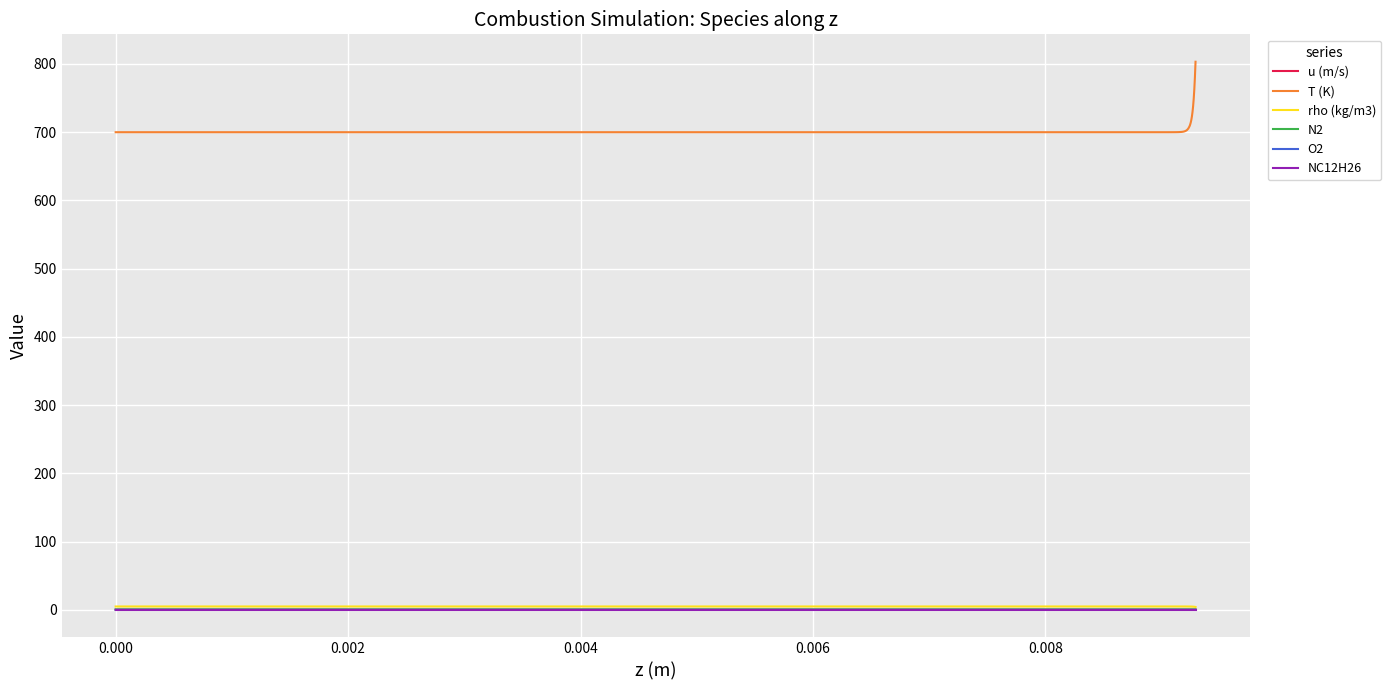

What is the greatest value displayed?

803.2